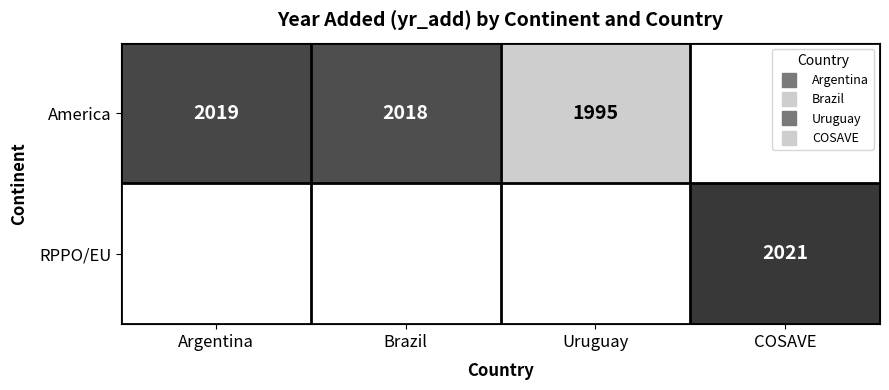

The RPPO/EU series shows 2021 at COSAVE. True or false?

True